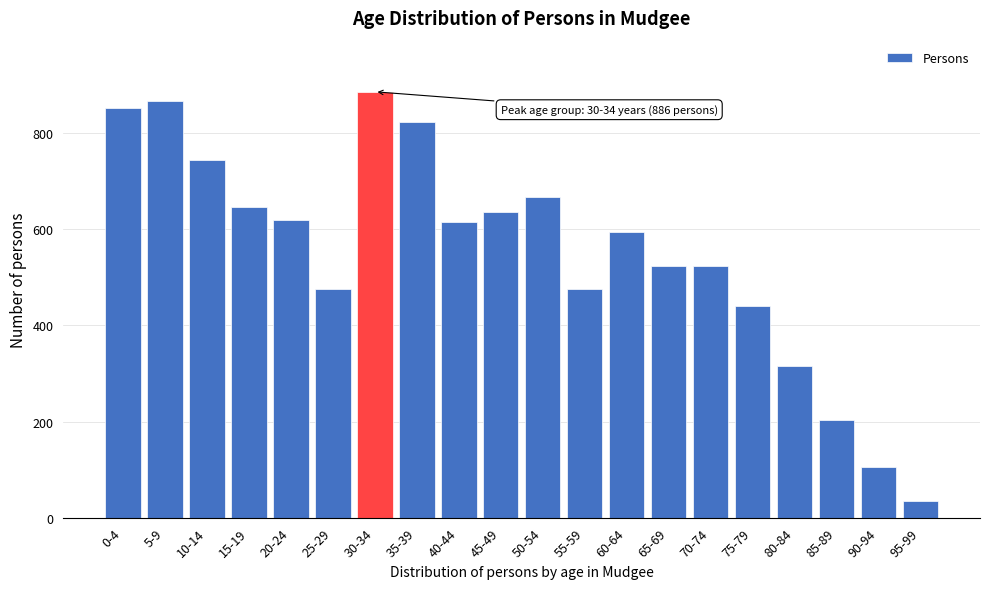

Reading right to left, extract all data points from this chart.

95-99=35	90-94=105	85-89=204	80-84=315	75-79=441	70-74=523	65-69=523	60-64=594	55-59=475	50-54=668	45-49=635	40-44=615	35-39=823	30-34=886	25-29=475	20-24=619	15-19=647	10-14=744	5-9=867	0-4=852